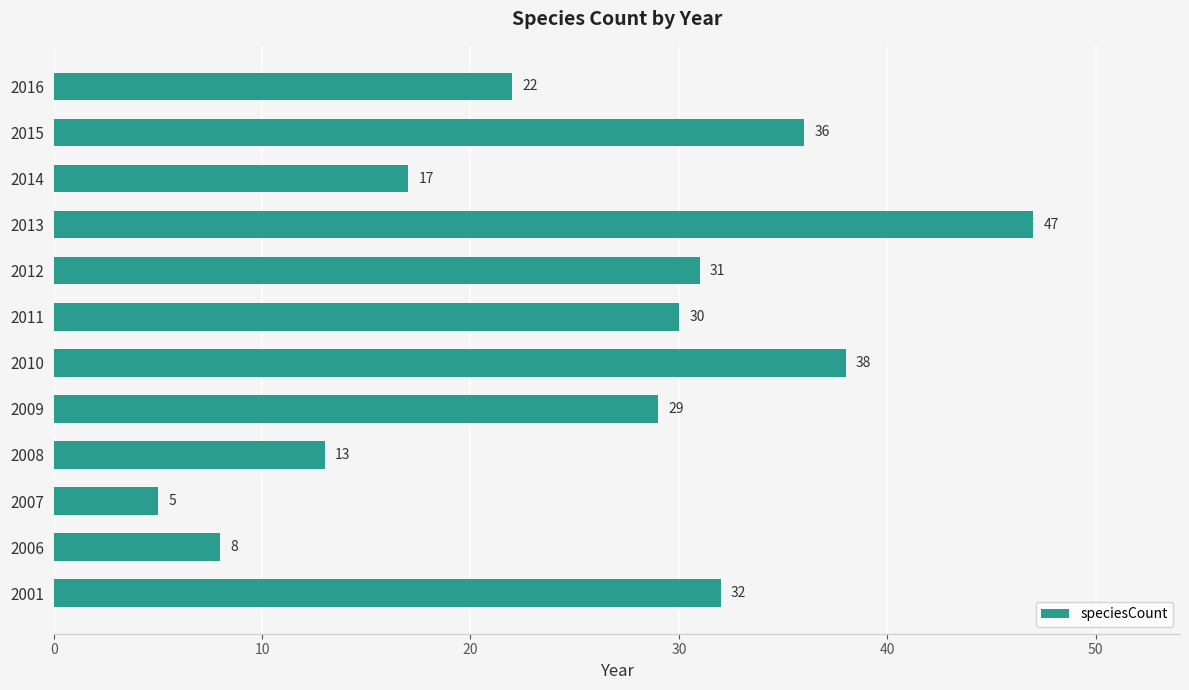

What is the change in value from 2007 to 2008?

+8